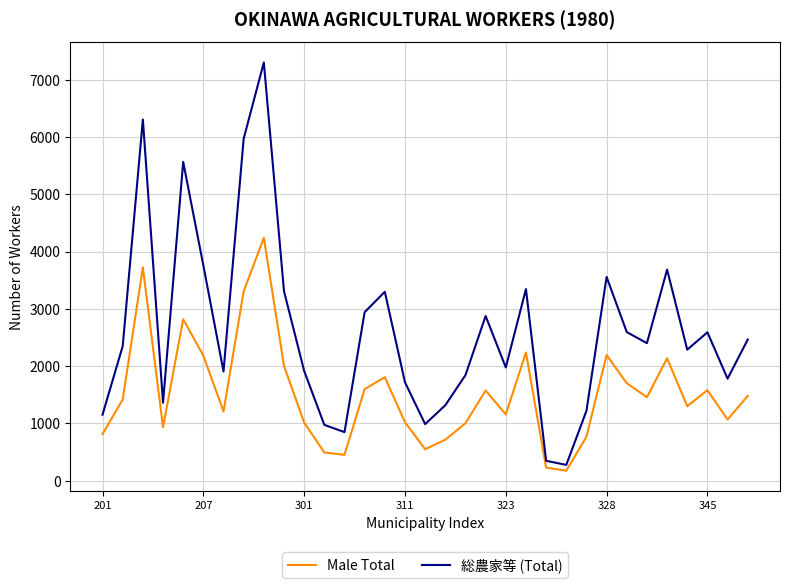

What is the average value of the Male Total series?

1527